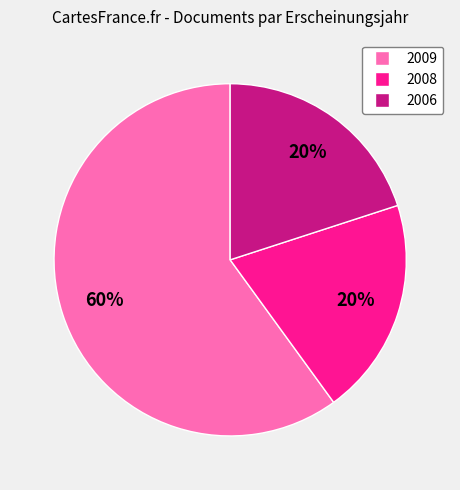

To the nearest percent, what is the difference between the largest and smallest slice percentages?

40%